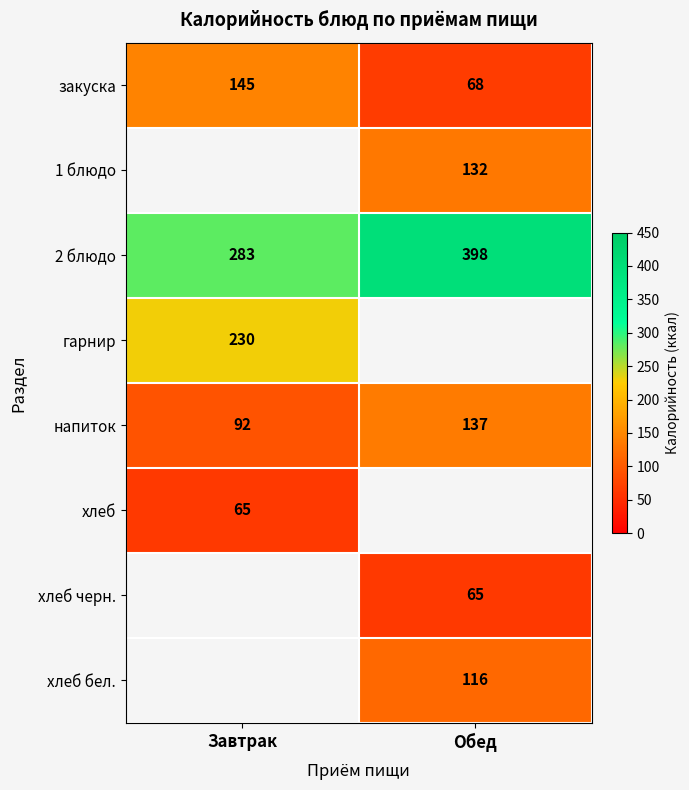

Where is 2 блюдо nearest to the value 340?

Завтрак